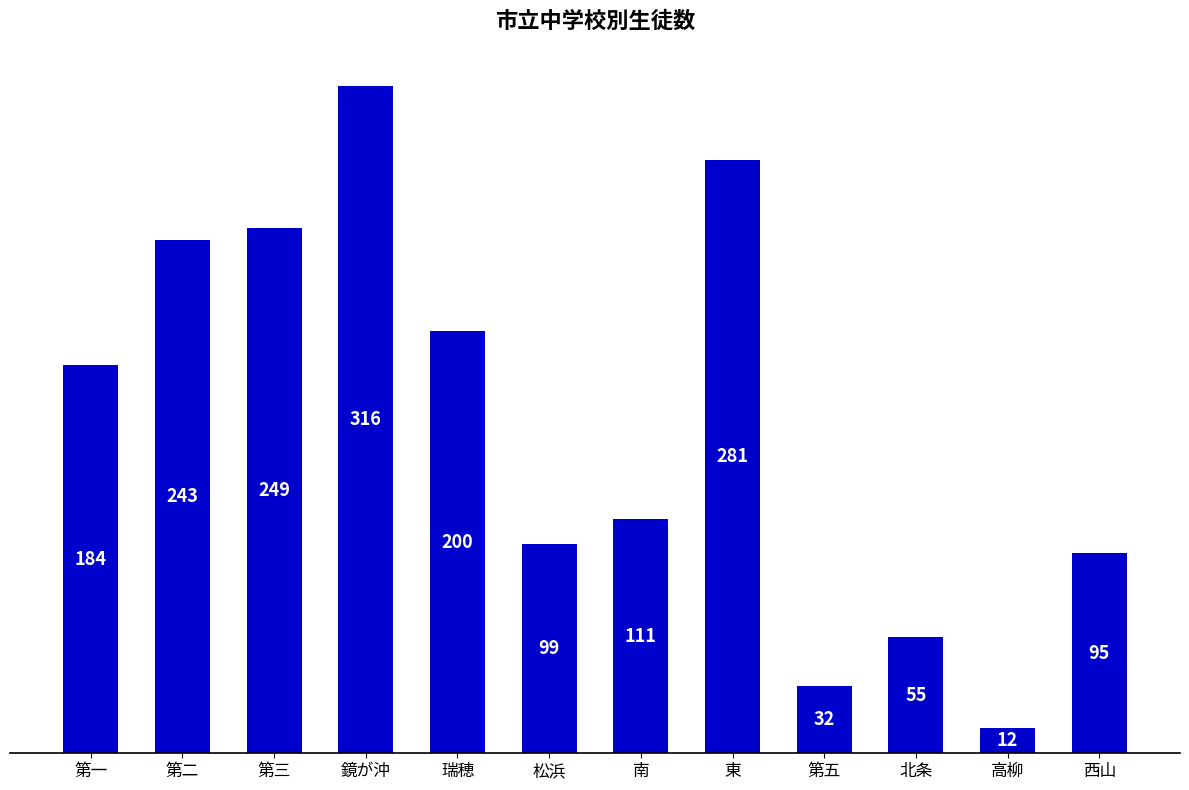

Is it true that the value at 第二 is 243?

True